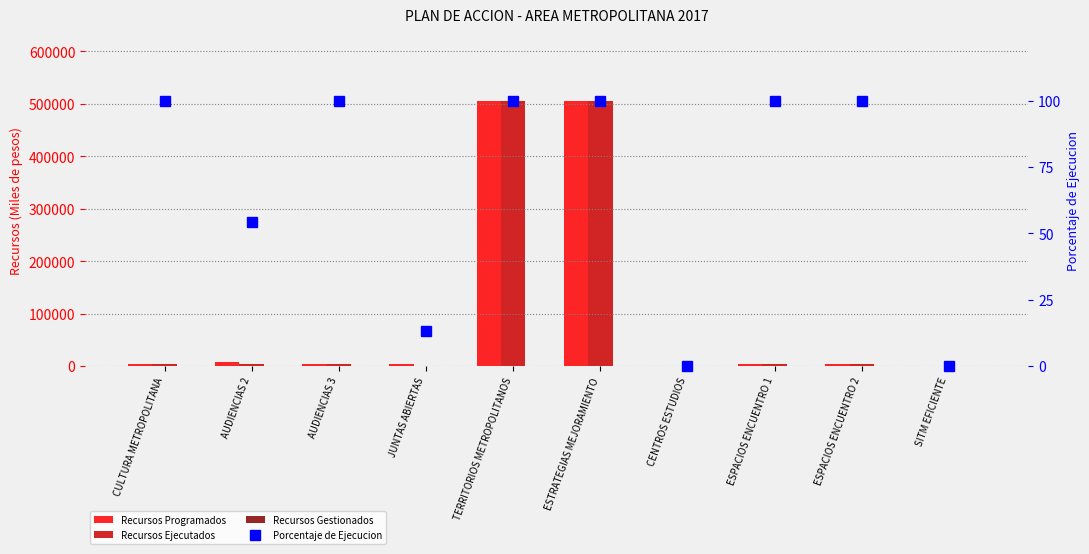

Is the value of Recursos Programados at ESPACIOS ENCUENTRO 1 greater than the value of Recursos Gestionados at CULTURA METROPOLITANA?

Yes